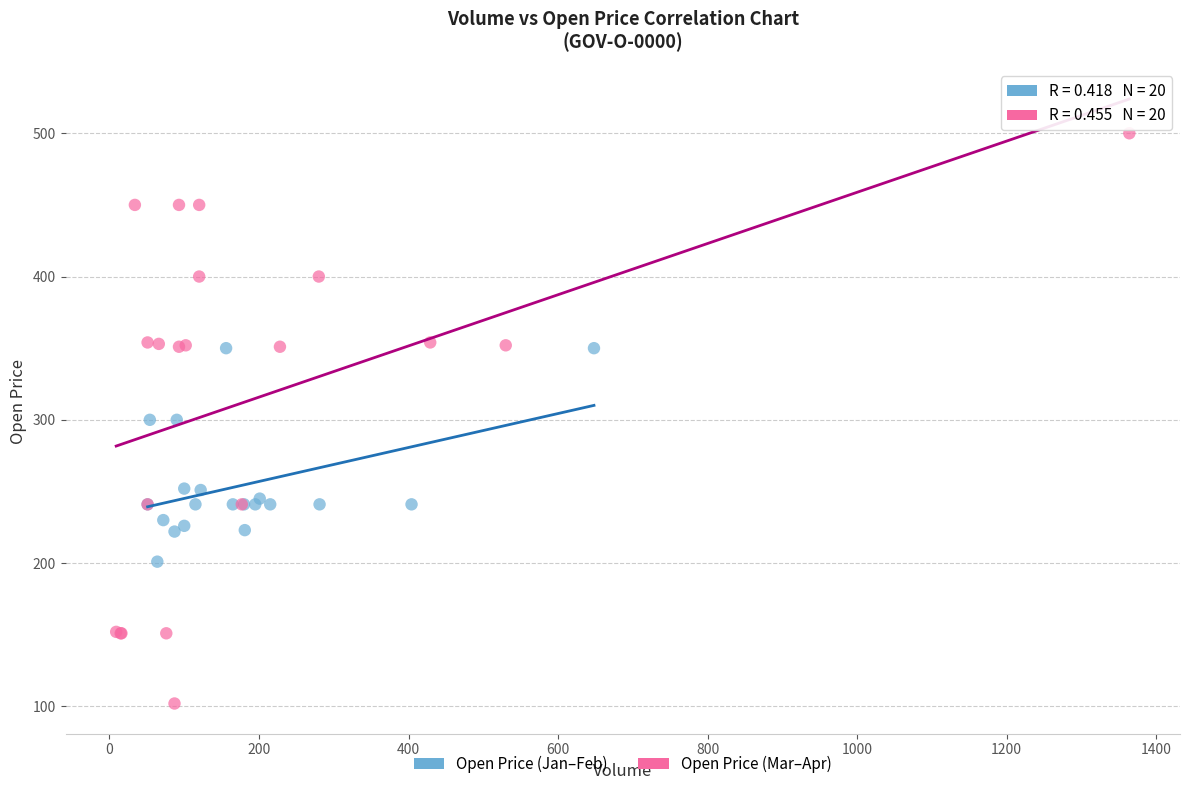

Which series reaches the minimum Y coordinate?

Open Price (Mar–Apr)